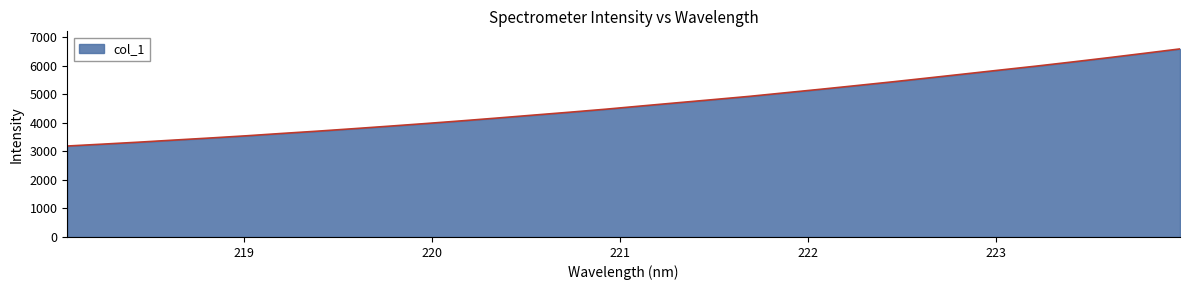

What is the maximum value shown in the chart?

6584.3